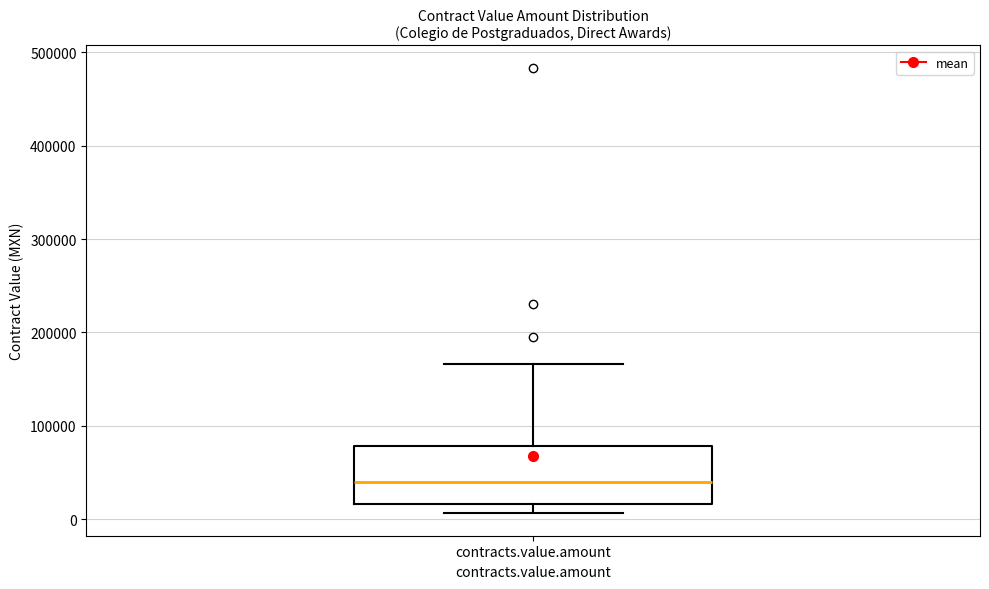

Where does the upper whisker of the box for contracts.value.amount end on the y-axis? The values are not printed on the chart, so give them approximately, as read against the axis.

170000